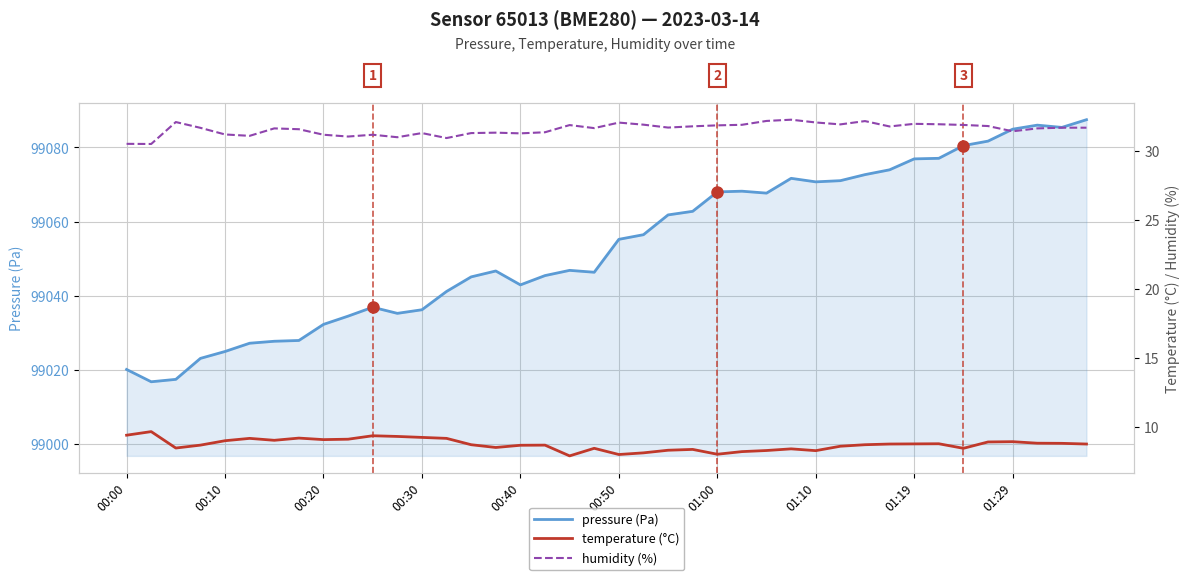

At how many categories does at least one series exceed 26743?

40